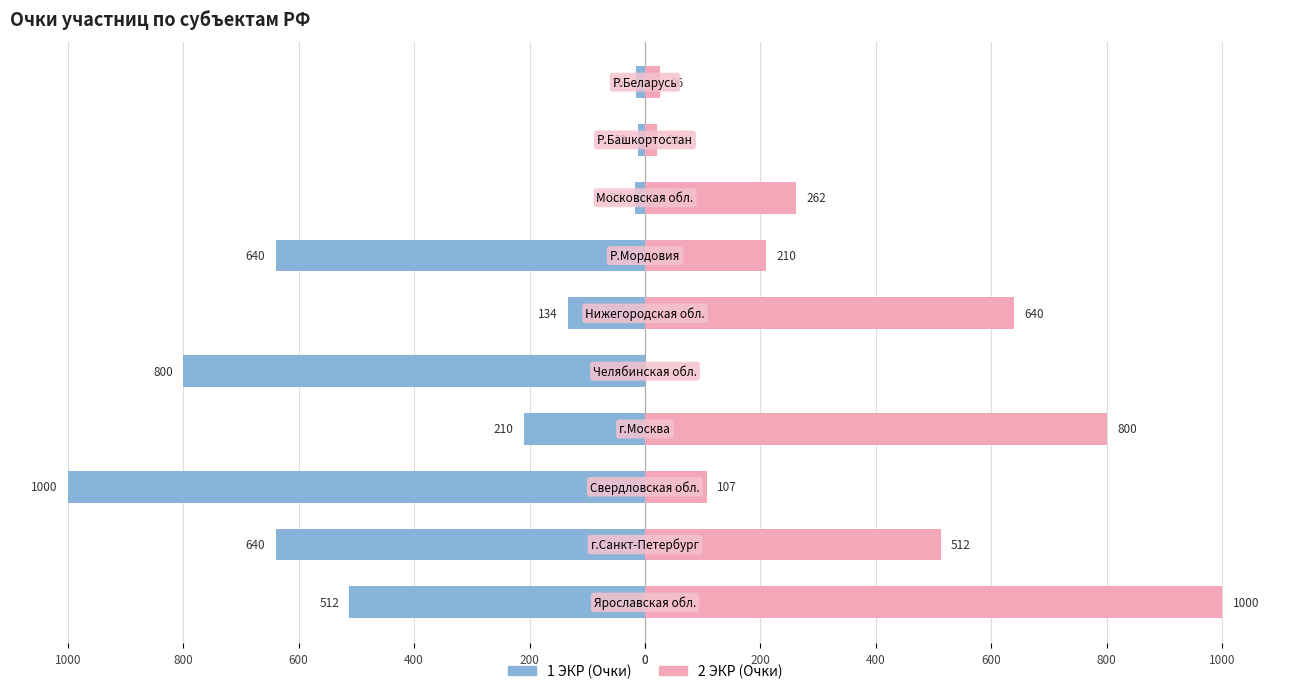

How many bars are there in total?

20